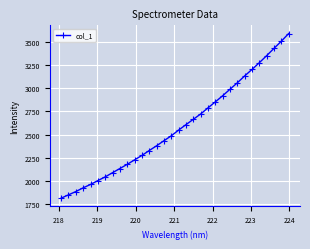

What is the minimum value shown in the chart?

1815.3